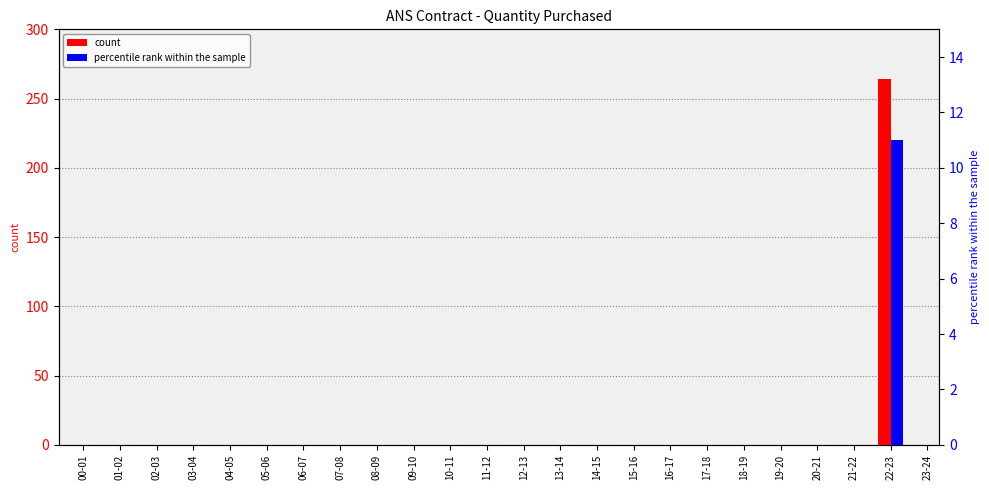

What is the sum of all percentile rank within the sample values?

11